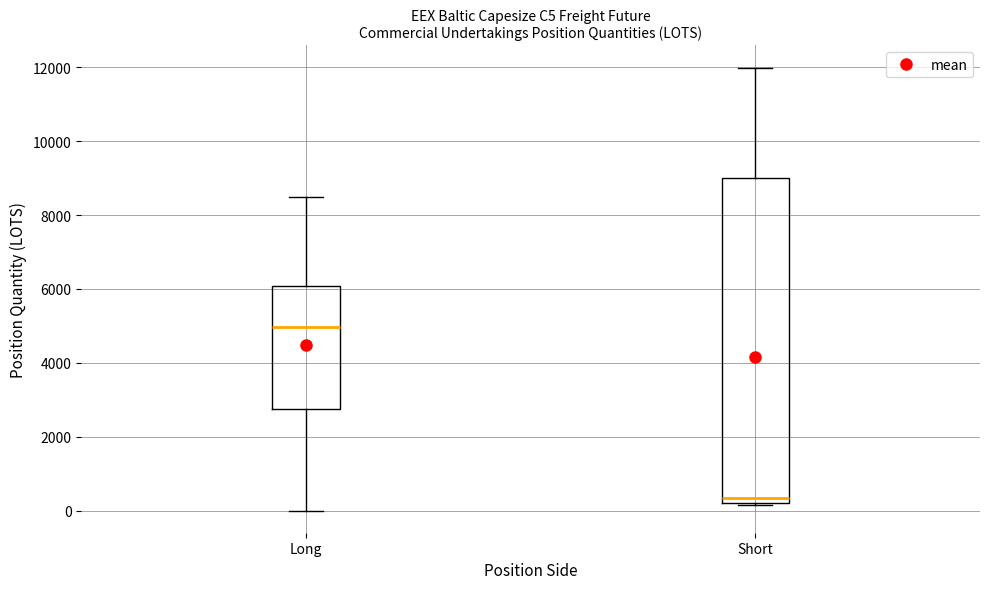

Where does the upper whisker of the box for Long end on the y-axis? The values are not printed on the chart, so give them approximately, as read against the axis.

8400